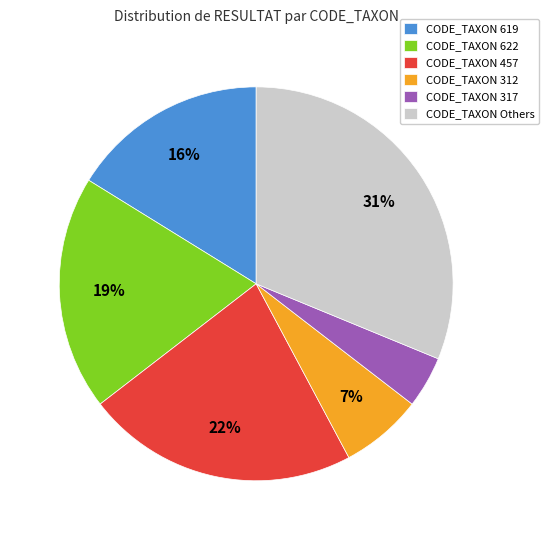

Between CODE_TAXON 619 and CODE_TAXON 317, which is larger?

CODE_TAXON 619